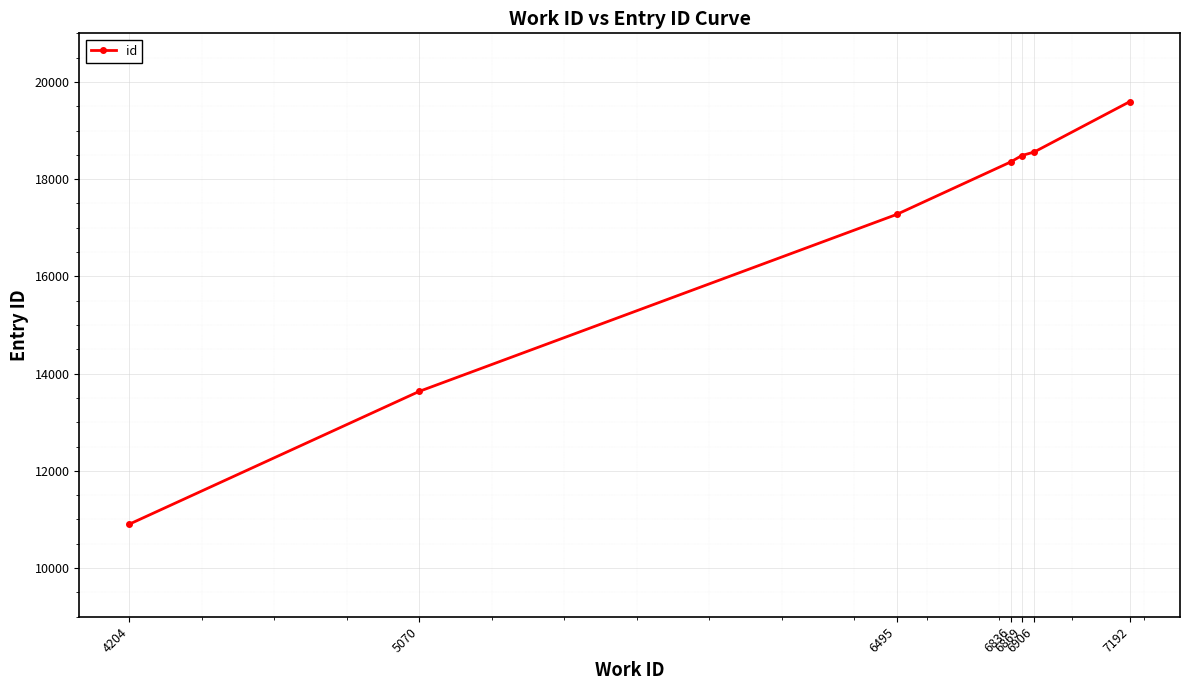

Reading right to left, extract all data points from this chart.

19597	18559	18486	18355	17274	13636	10904